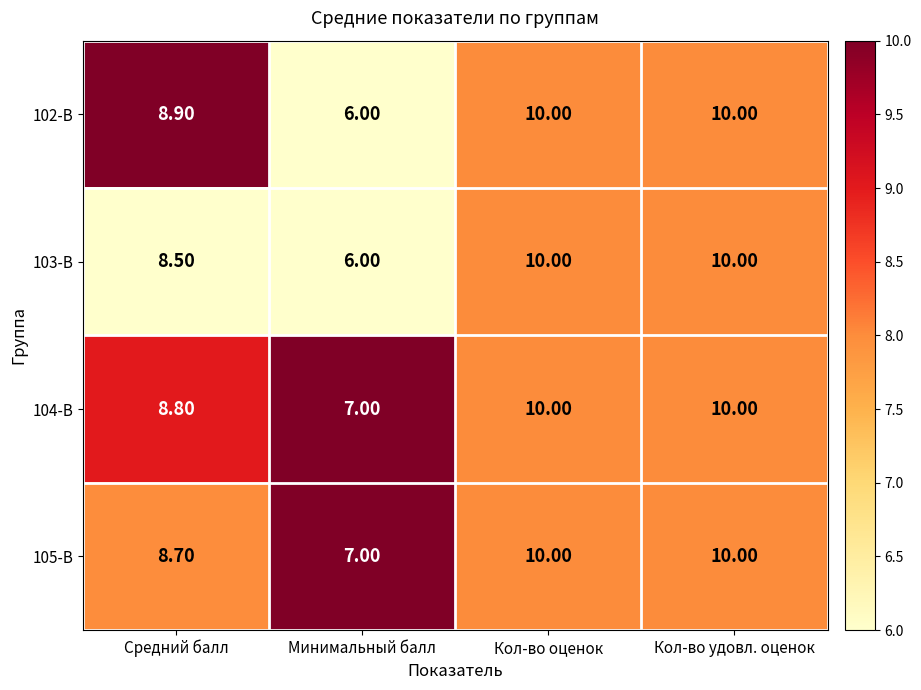

Which series has the largest total across all categories?

104-В